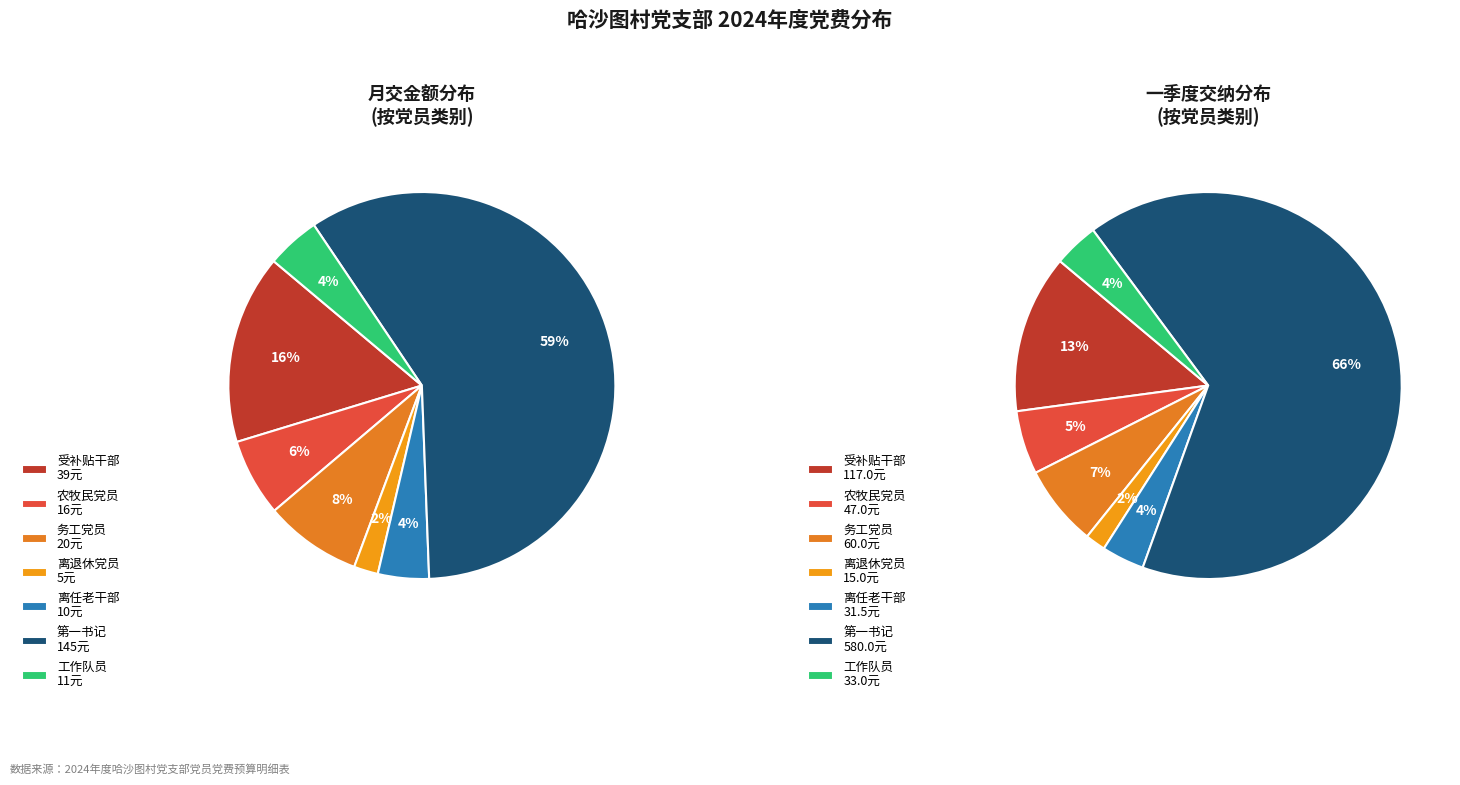

Count the number of slices in the pie.

7